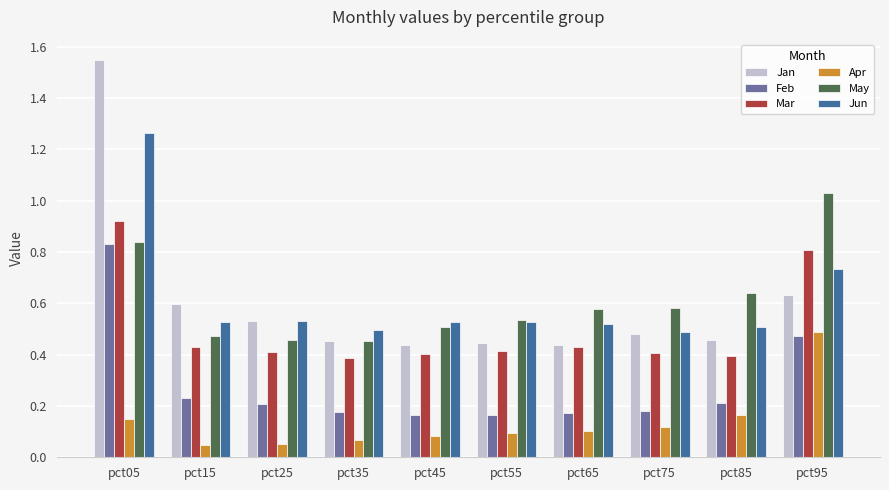

At how many categories does at least one series exceed 1?

2